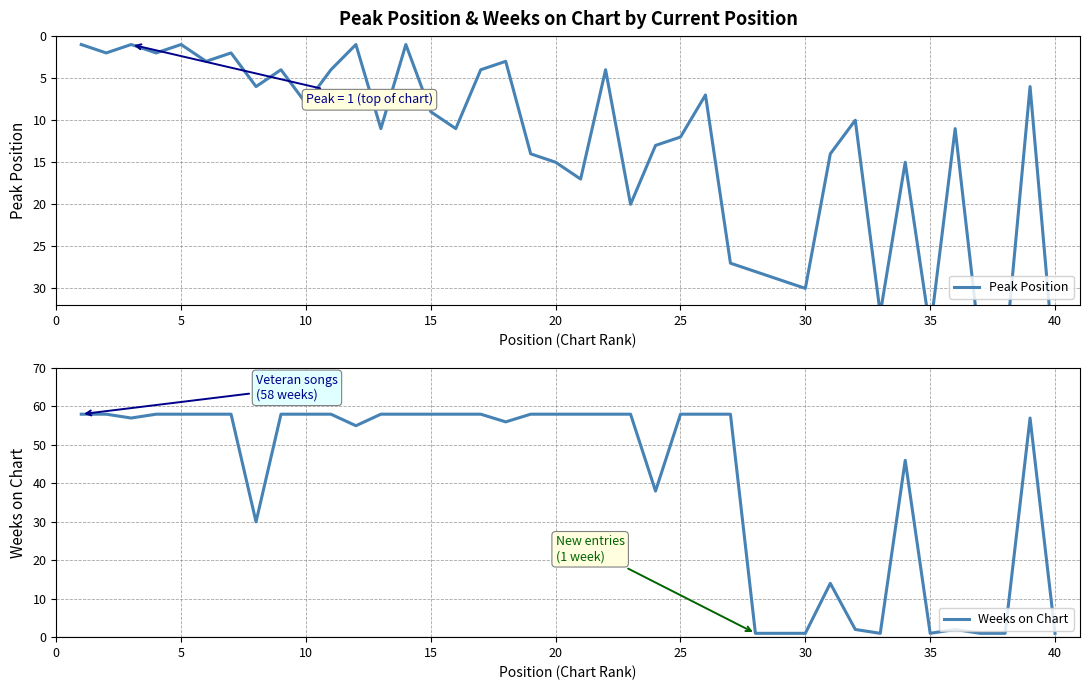

At how many categories does at least one series exceed 7?

40